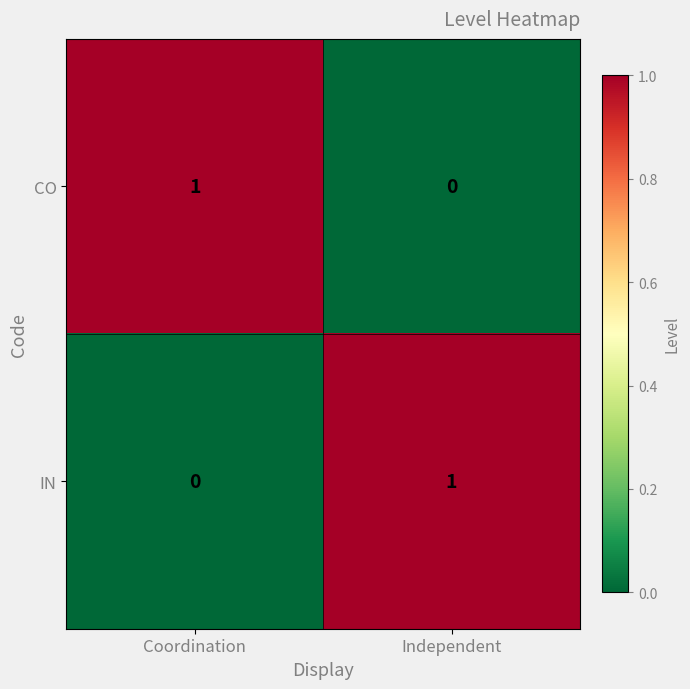

True or false: CO has a value of 1 at Coordination.

True